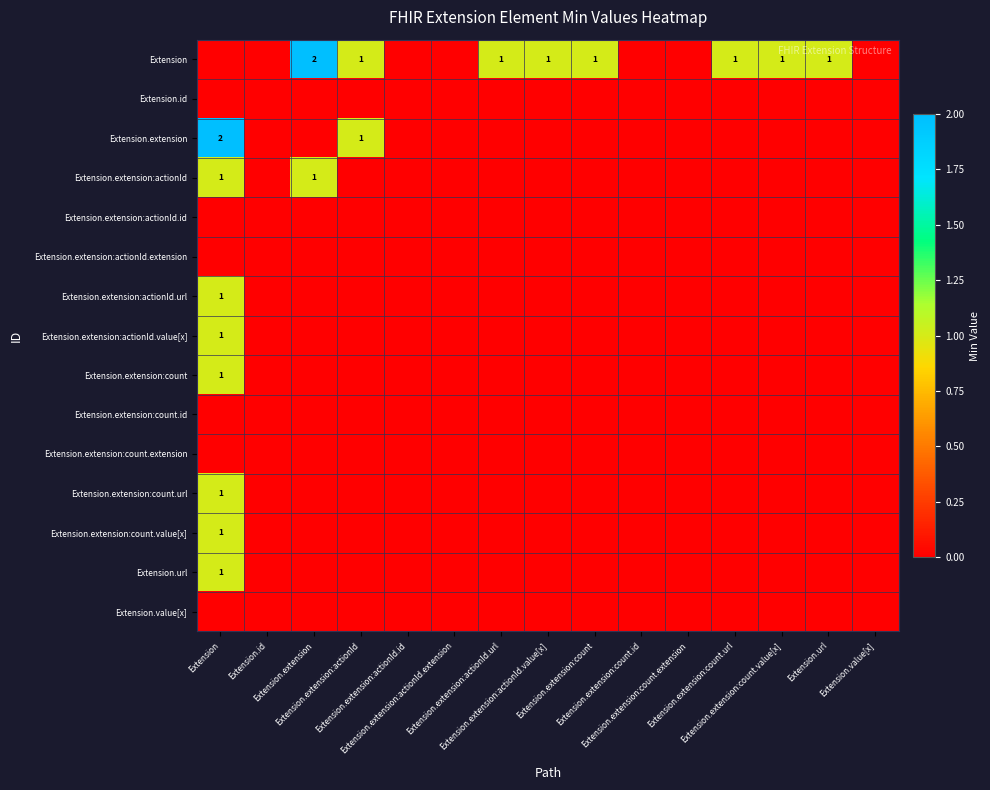

The Extension.extension series shows 0 at Extension.extension:count.id. True or false?

True